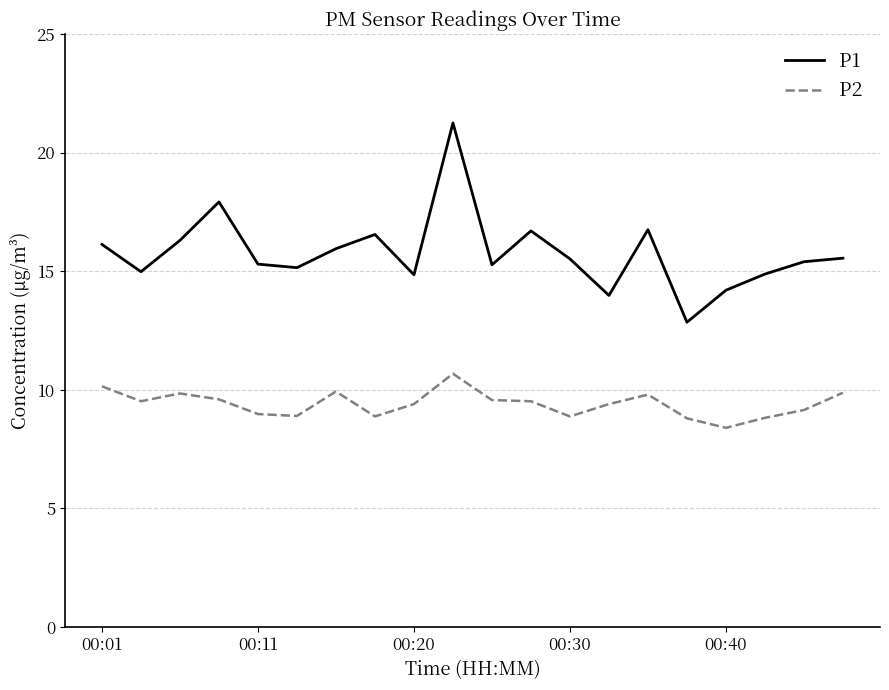

List the series in order of their overall mean, highest first.

P1, P2